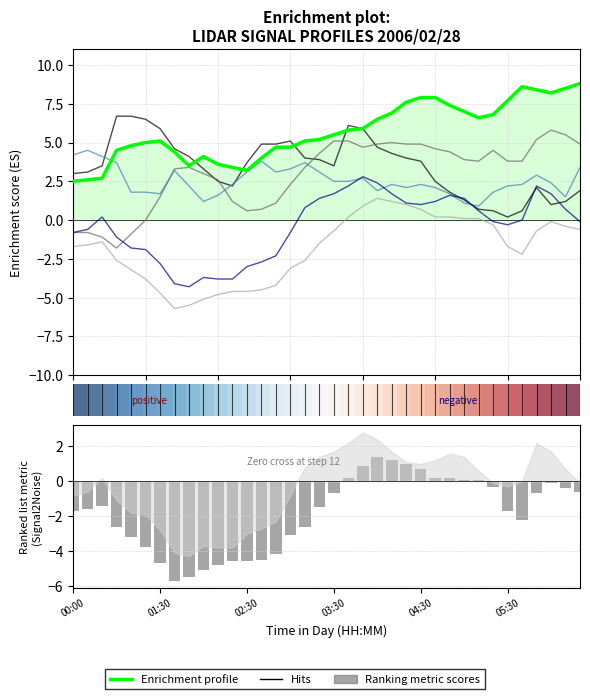

What is the value of the 2.490 bar at the 11th from the left?

3.6